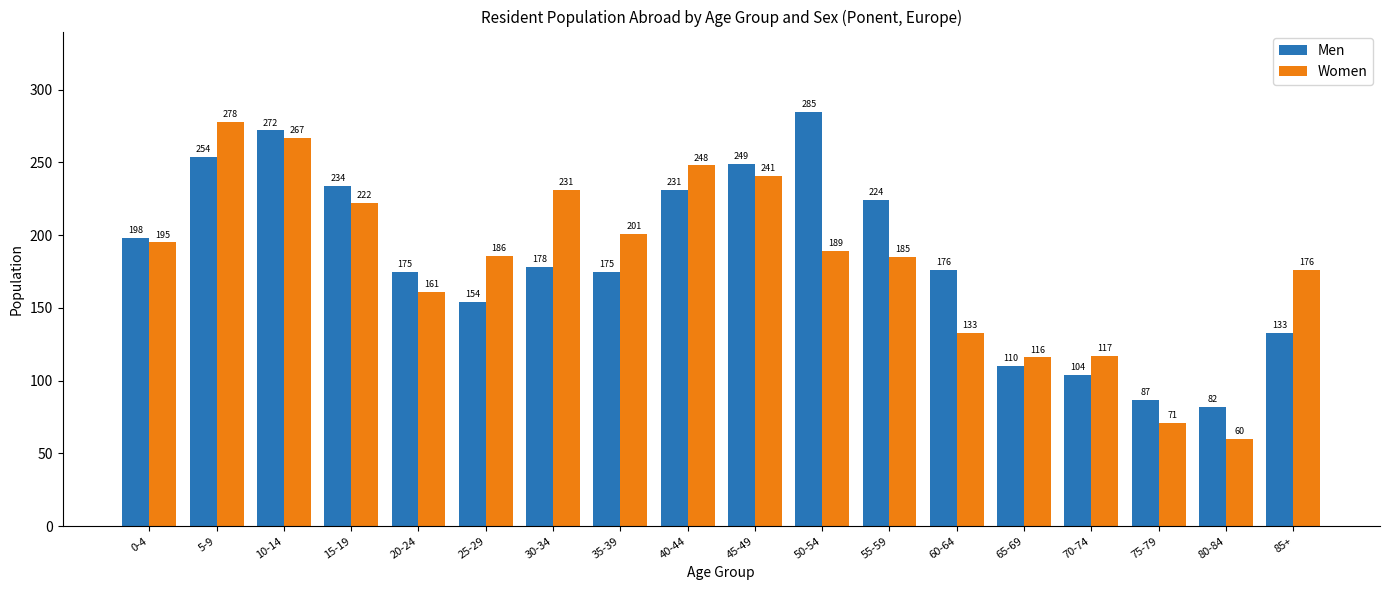

What is the difference between the maximum and minimum values in the Women series?

218